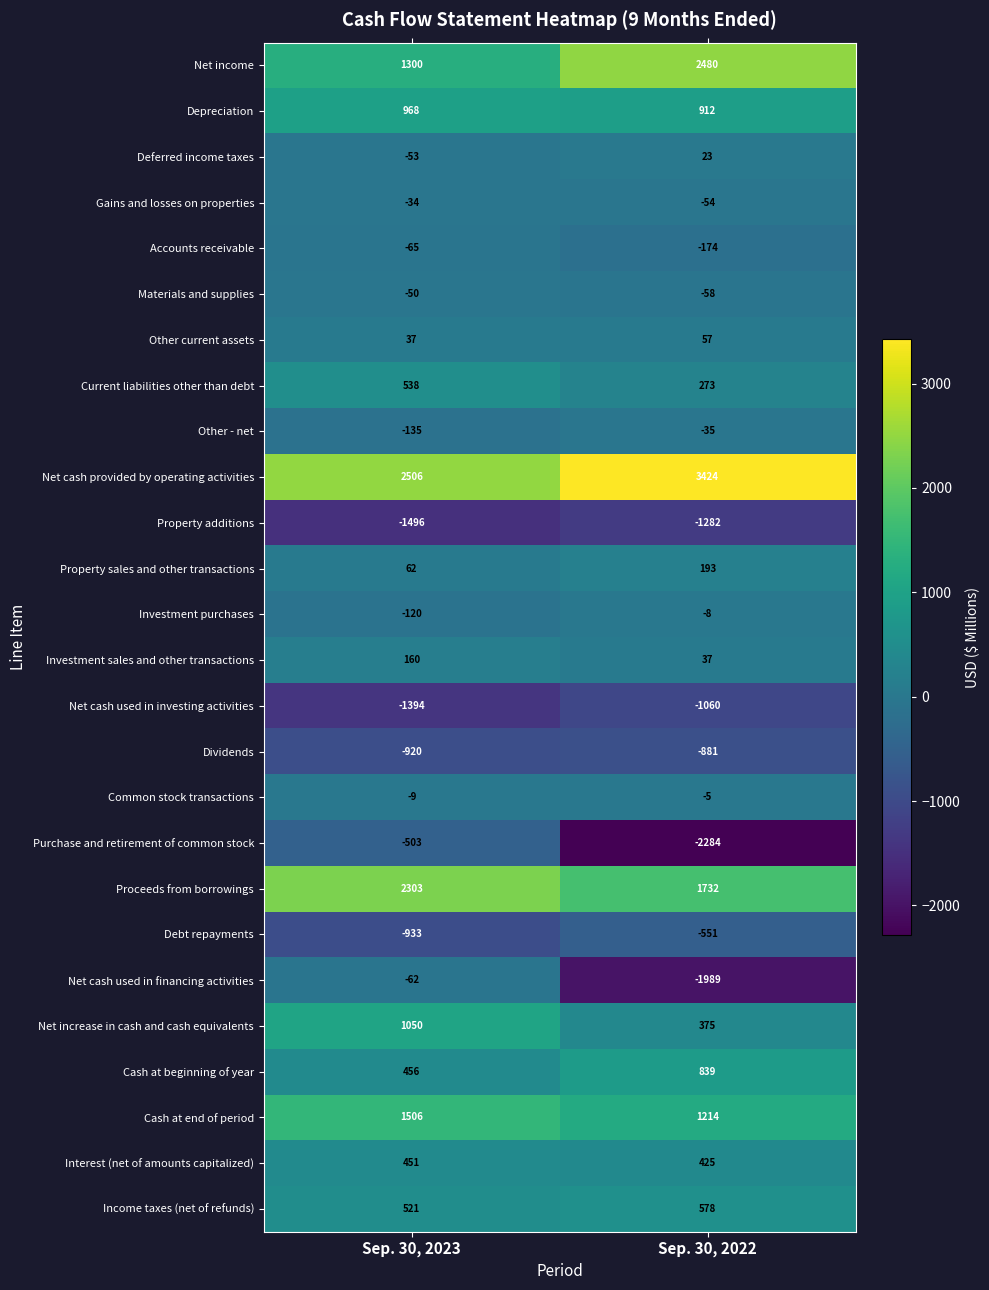

What is the total value across all series at Sep. 30, 2022?

4181